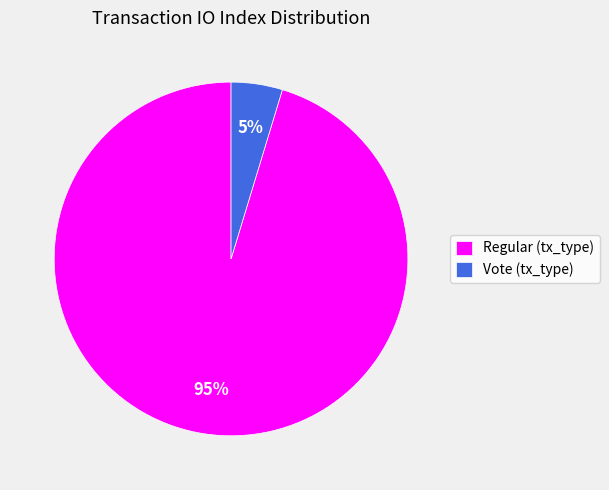

To the nearest percent, what is the average slice percentage?

50%